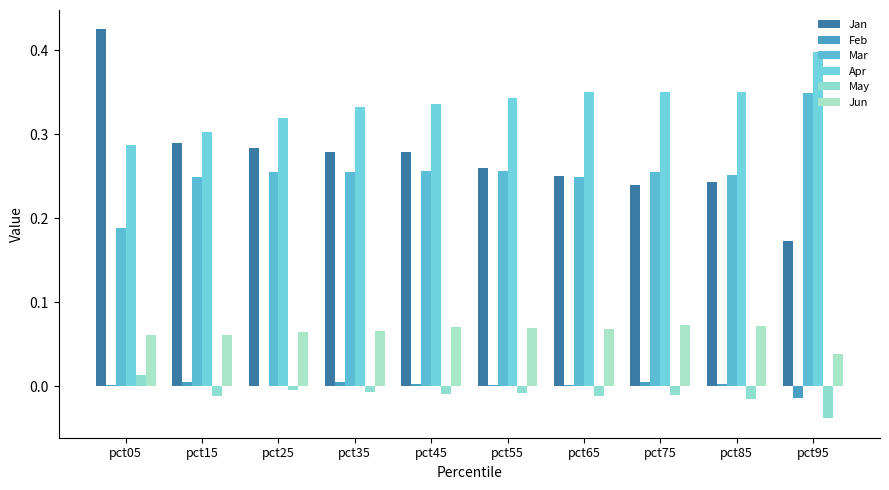

What is the total value across all series at pct95?

0.9